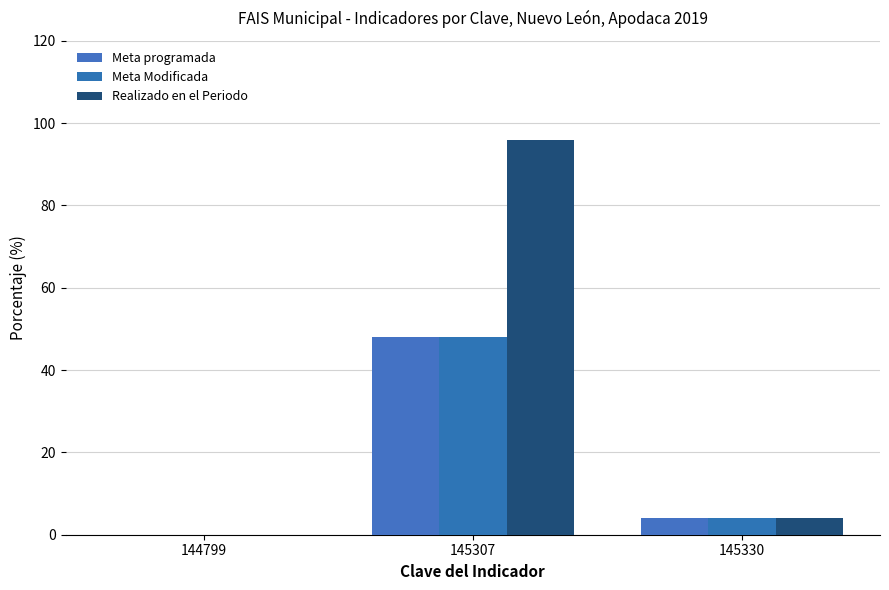

The Meta Modificada series shows 10 at 145307. True or false?

False